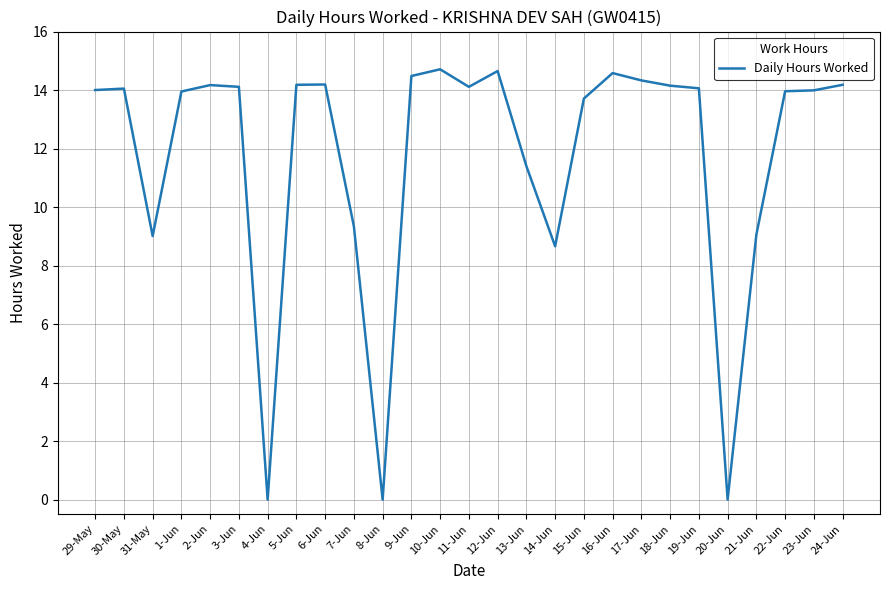

What position from the left is 13-Jun?

16